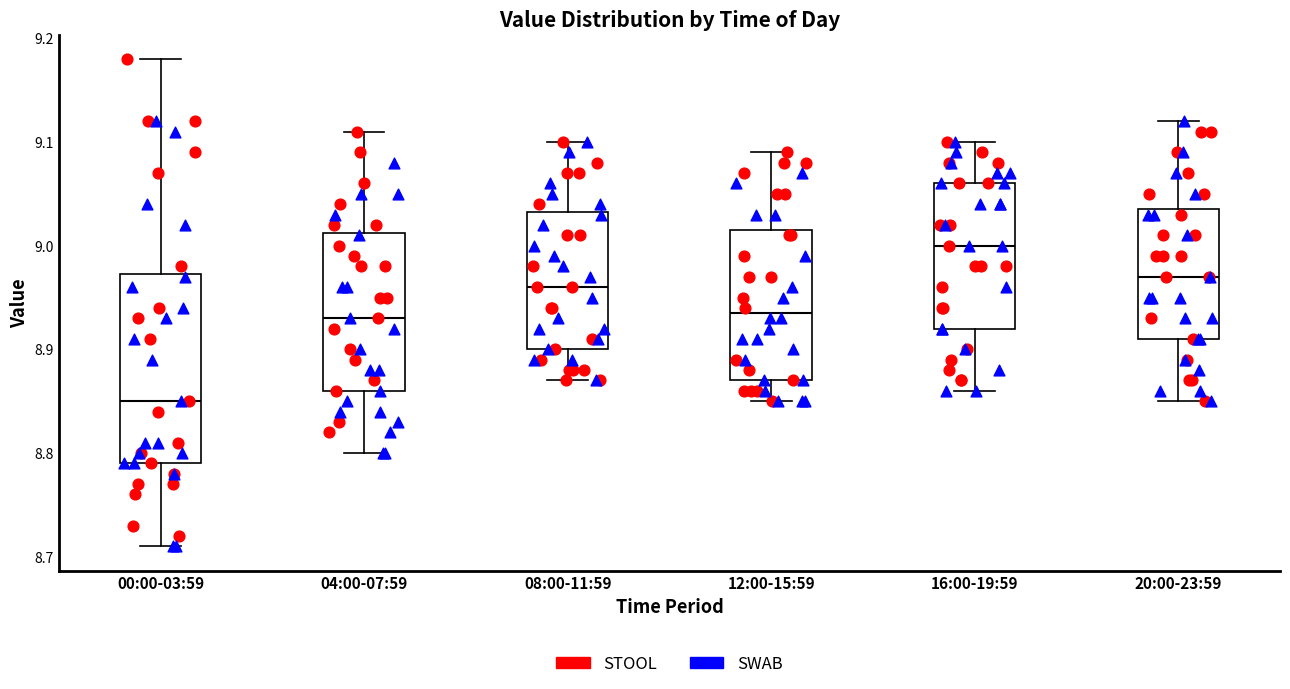

Where is the upper edge of the box for 12:00-15:59 on the y-axis? The values are not printed on the chart, so give them approximately, as read against the axis.

9.02